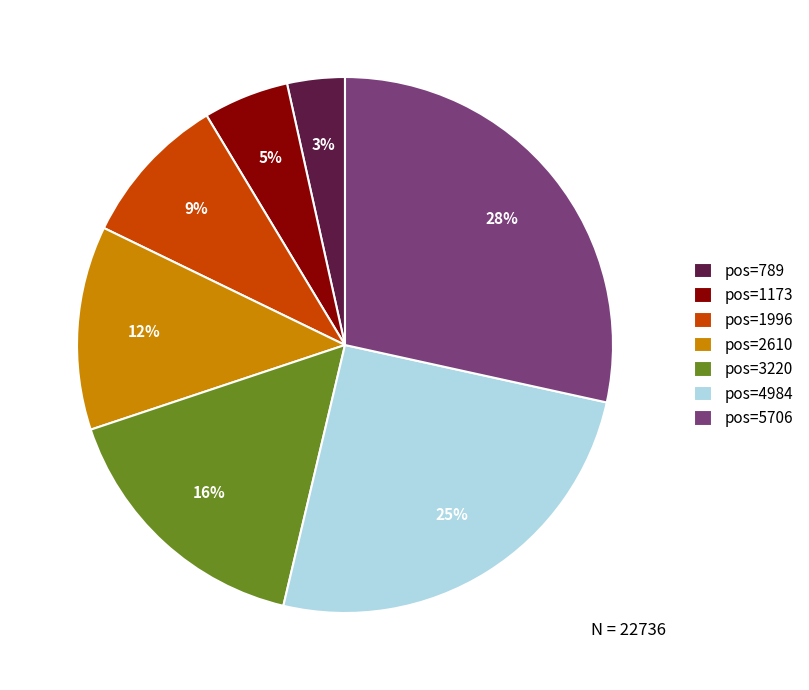

What is the largest slice in the pie chart?

pos=5706